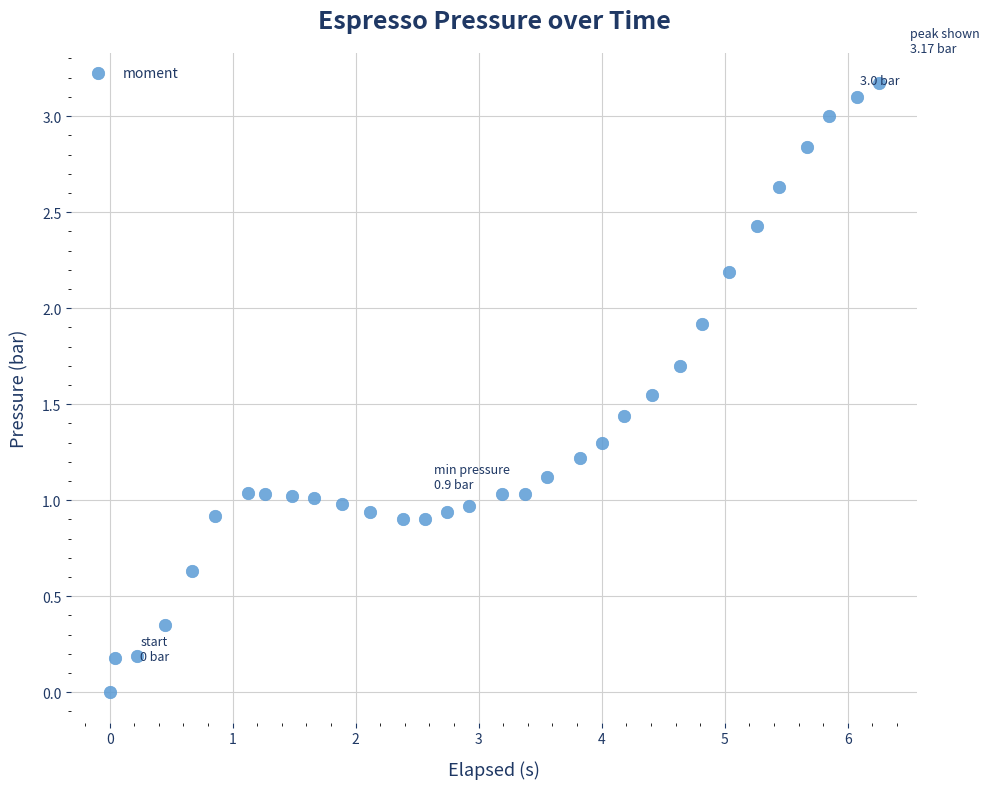

What is the range of X values (max minus min)?

6.3